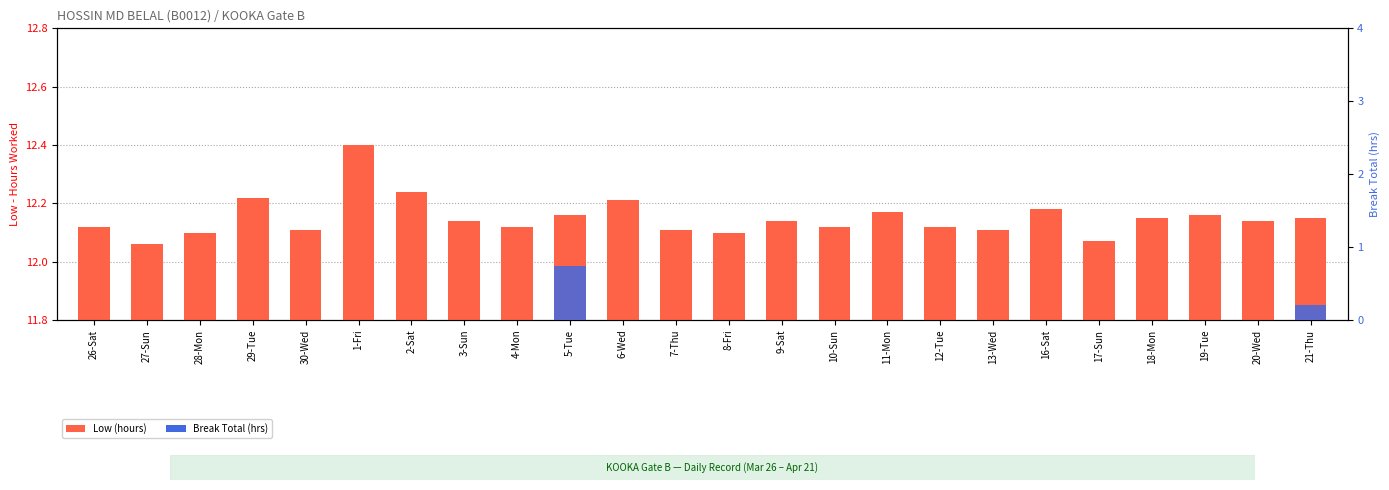

What are all the series names shown in the legend?

Low (hours), Break Total (hrs)